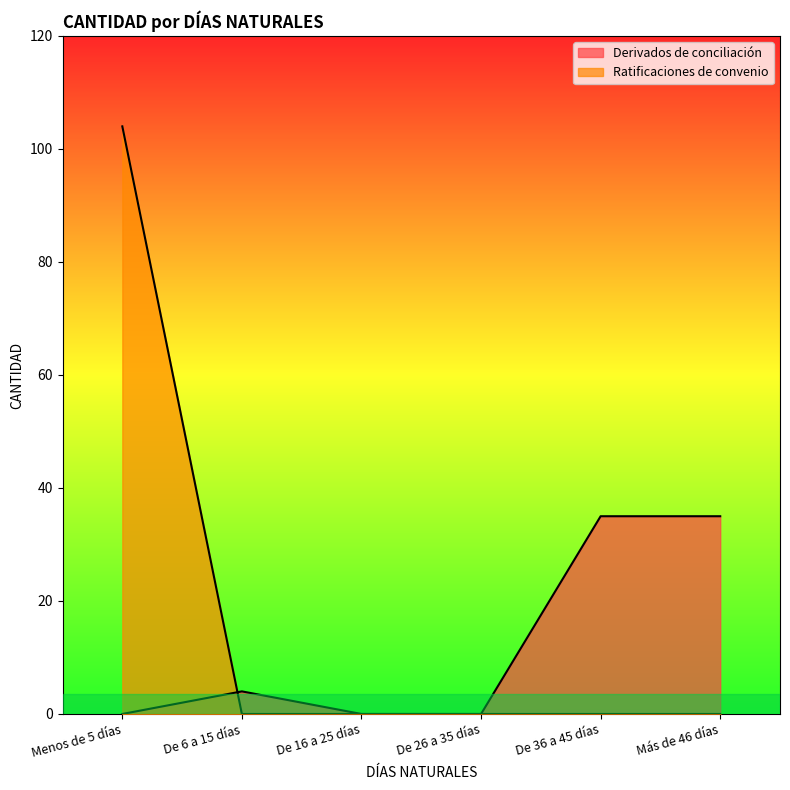

Rank the series by their average value, from lowest to highest.

Derivados de conciliación, Ratificaciones de convenio